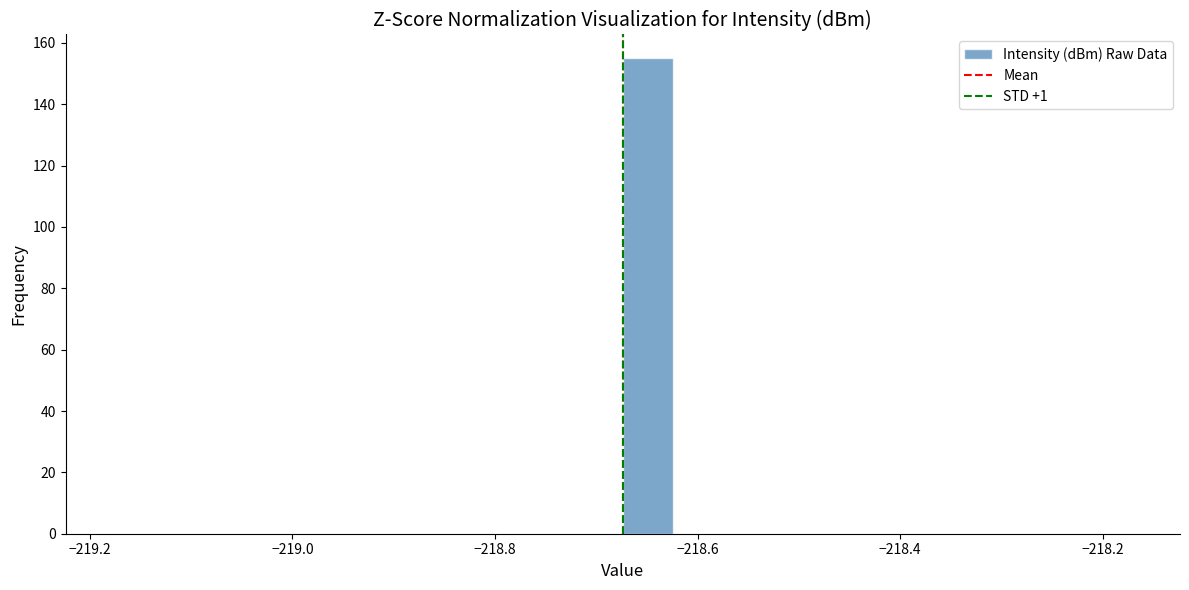

Around what value on the x-axis is the tallest bar? Give the approximate position of its centre, as read against the axis.

-218.64